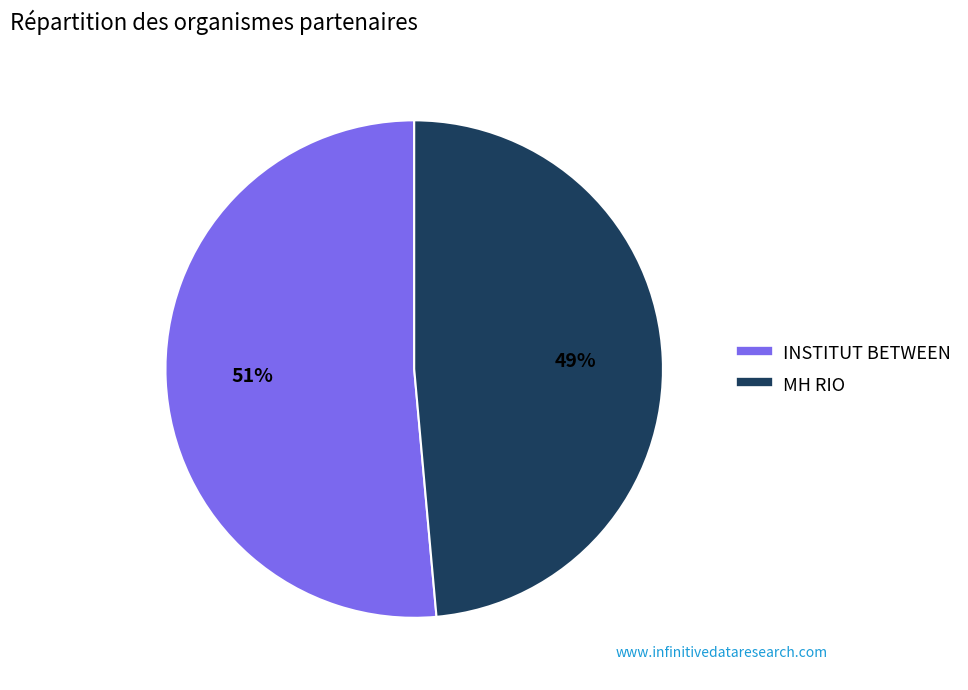

To the nearest percent, what is the combined percentage of MH RIO and INSTITUT BETWEEN?

100%